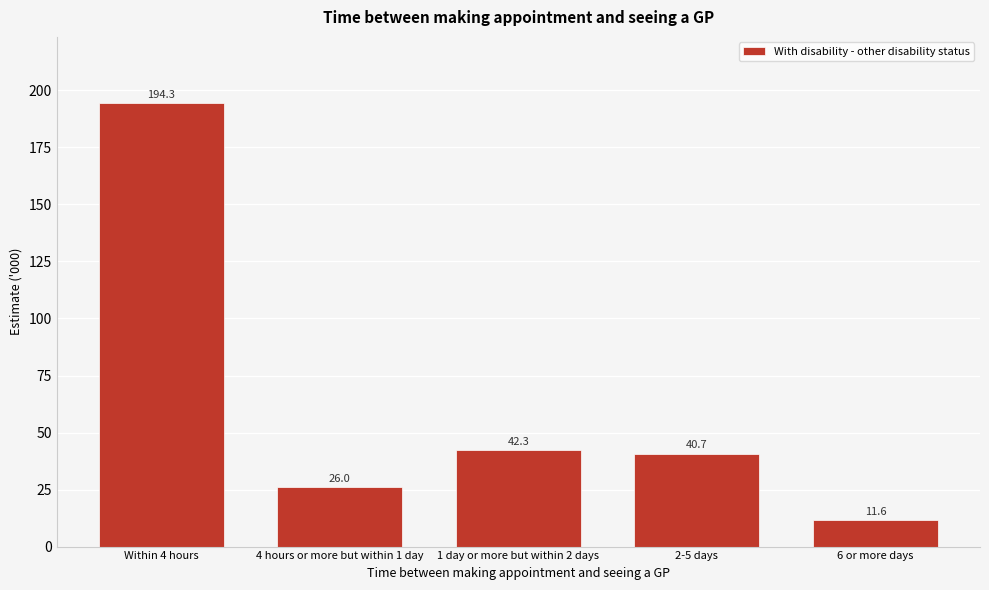

Reading left to right, transcribe all the data shown in this chart.

Within 4 hours=194.3	4 hours or more but within 1 day=26.0	1 day or more but within 2 days=42.3	2-5 days=40.7	6 or more days=11.6